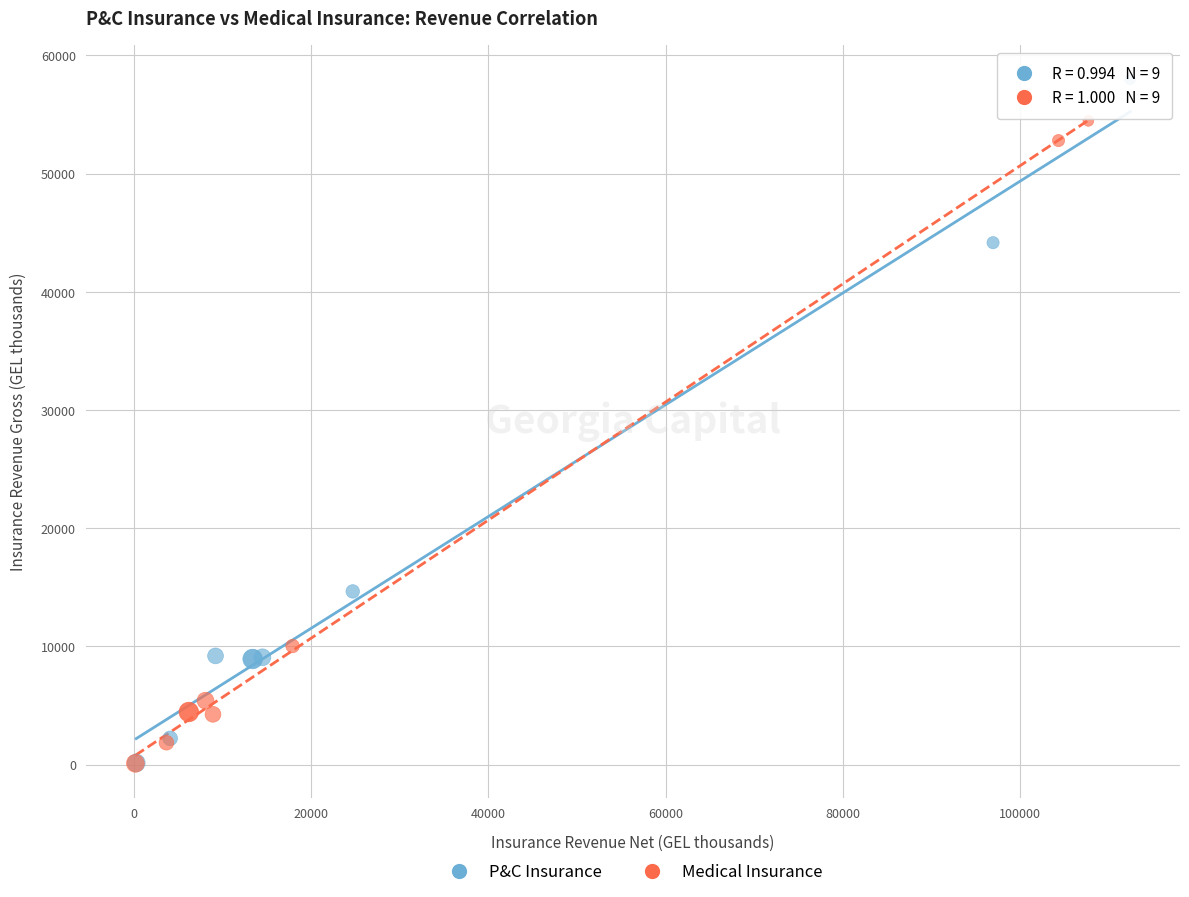

Which series has the widest spread of Y values?

P&C Insurance